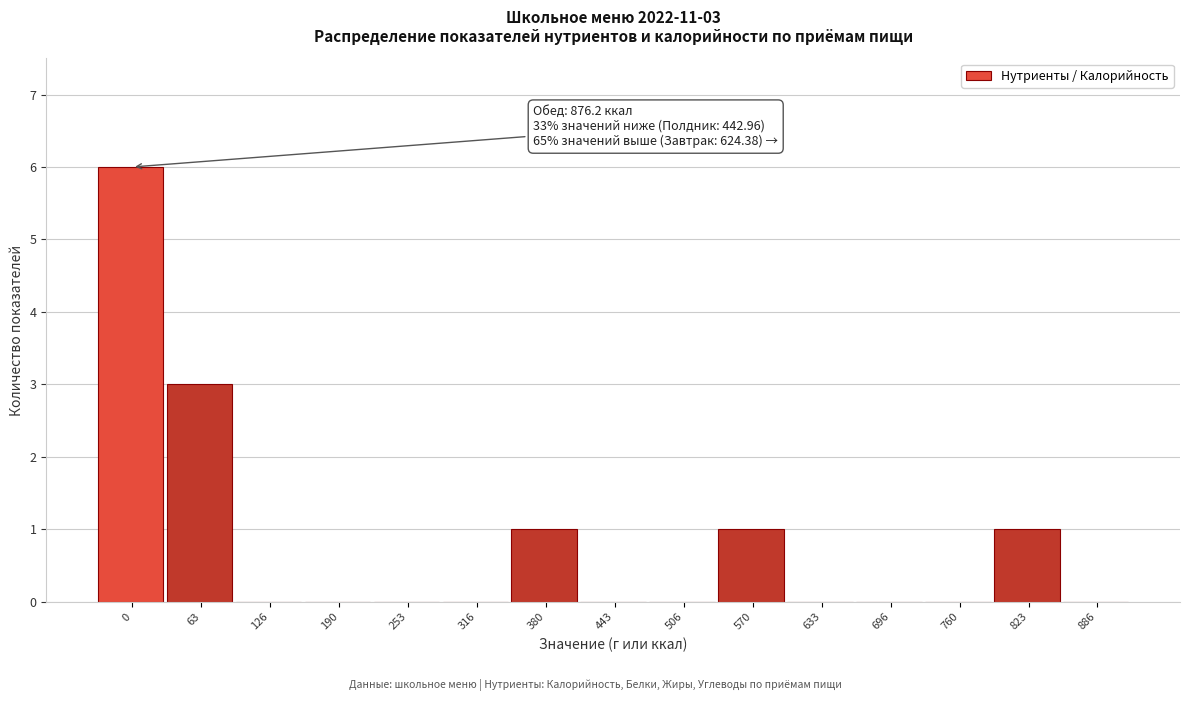

Reading left to right, extract all data points from this chart.

0=6	63=3	126=0	190=0	253=0	316=0	380=1	443=0	506=0	570=1	633=0	696=0	760=0	823=1	886=0